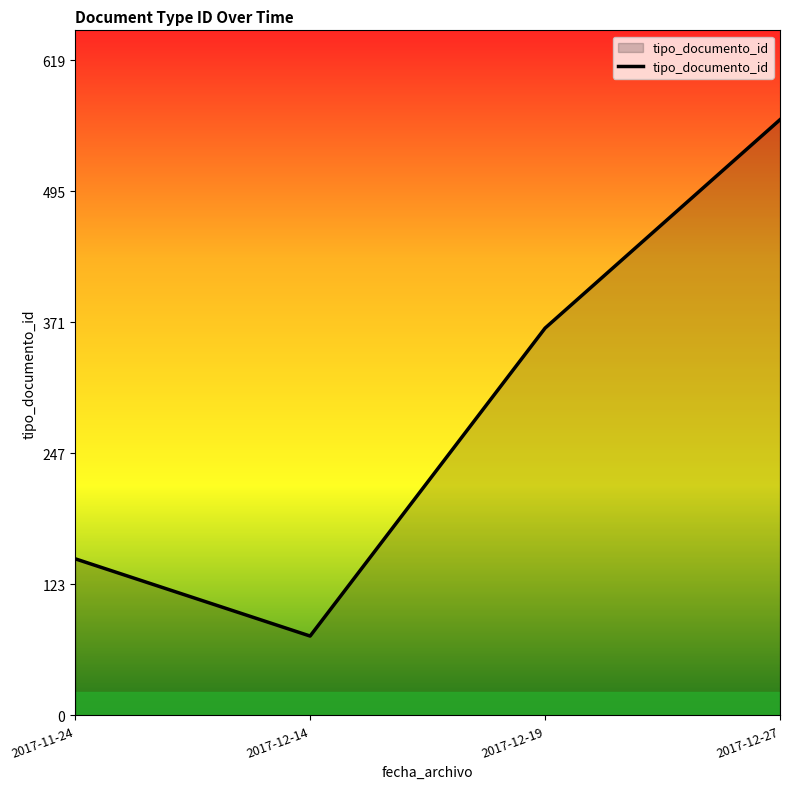

How many values are between 148 and 563?

3